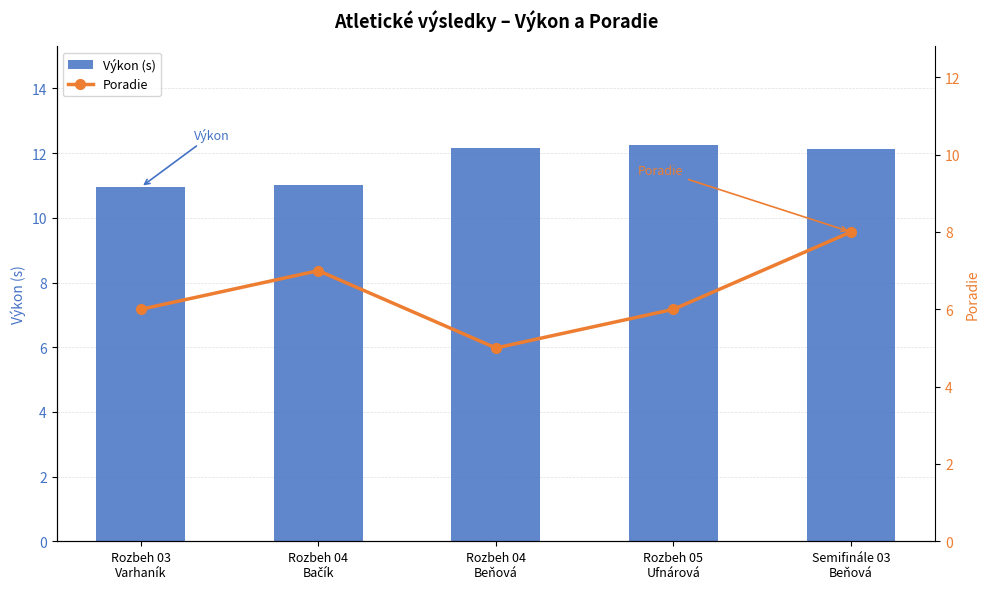

At which label is Výkon (s) closest to 11?

Rozbeh 04
Bačík